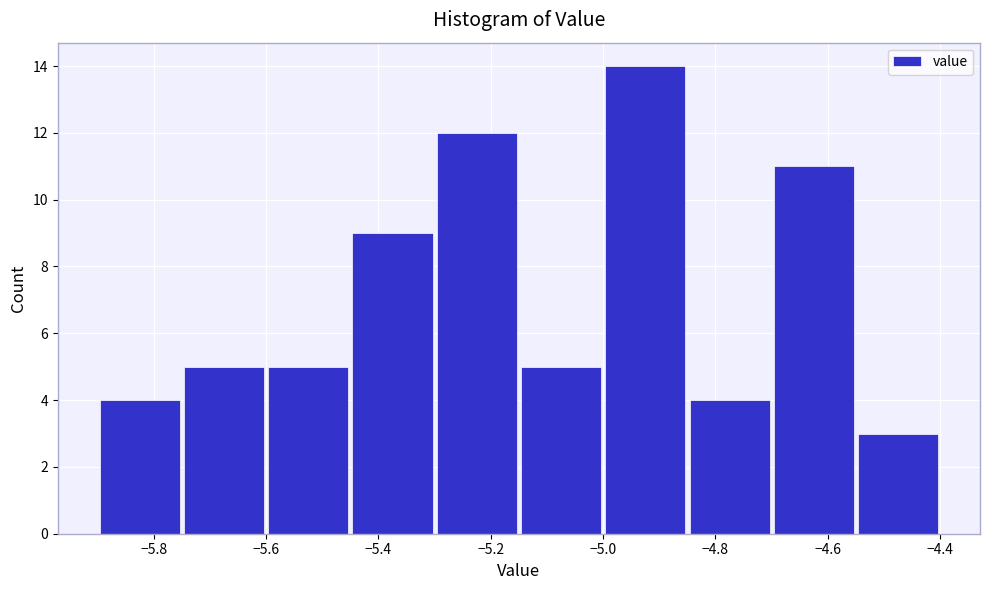

Over which range of the x-axis is the bar tallest?

-5.00 to -4.85